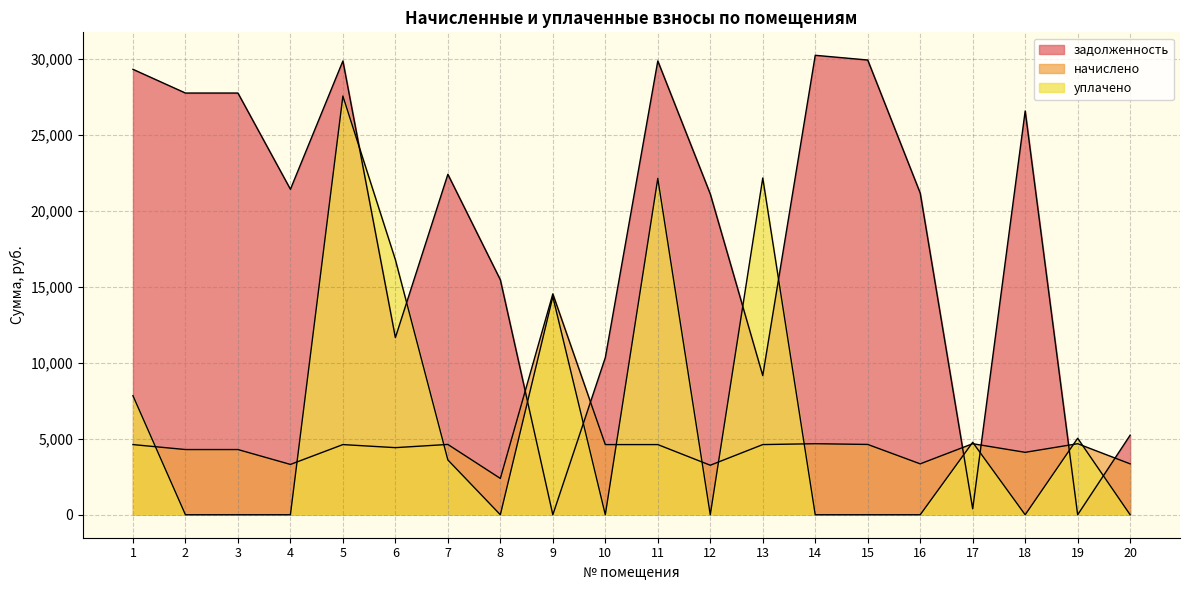

List the series in order of their peak value, highest first.

задолженность, уплачено, начислено